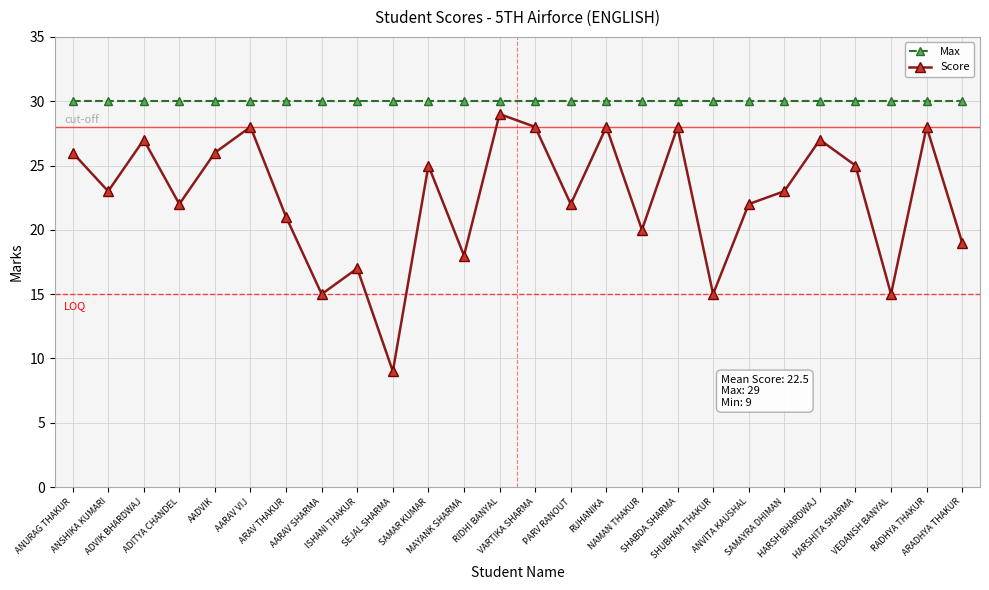

The Max series shows 30 at VEDANSH BANYAL. True or false?

True